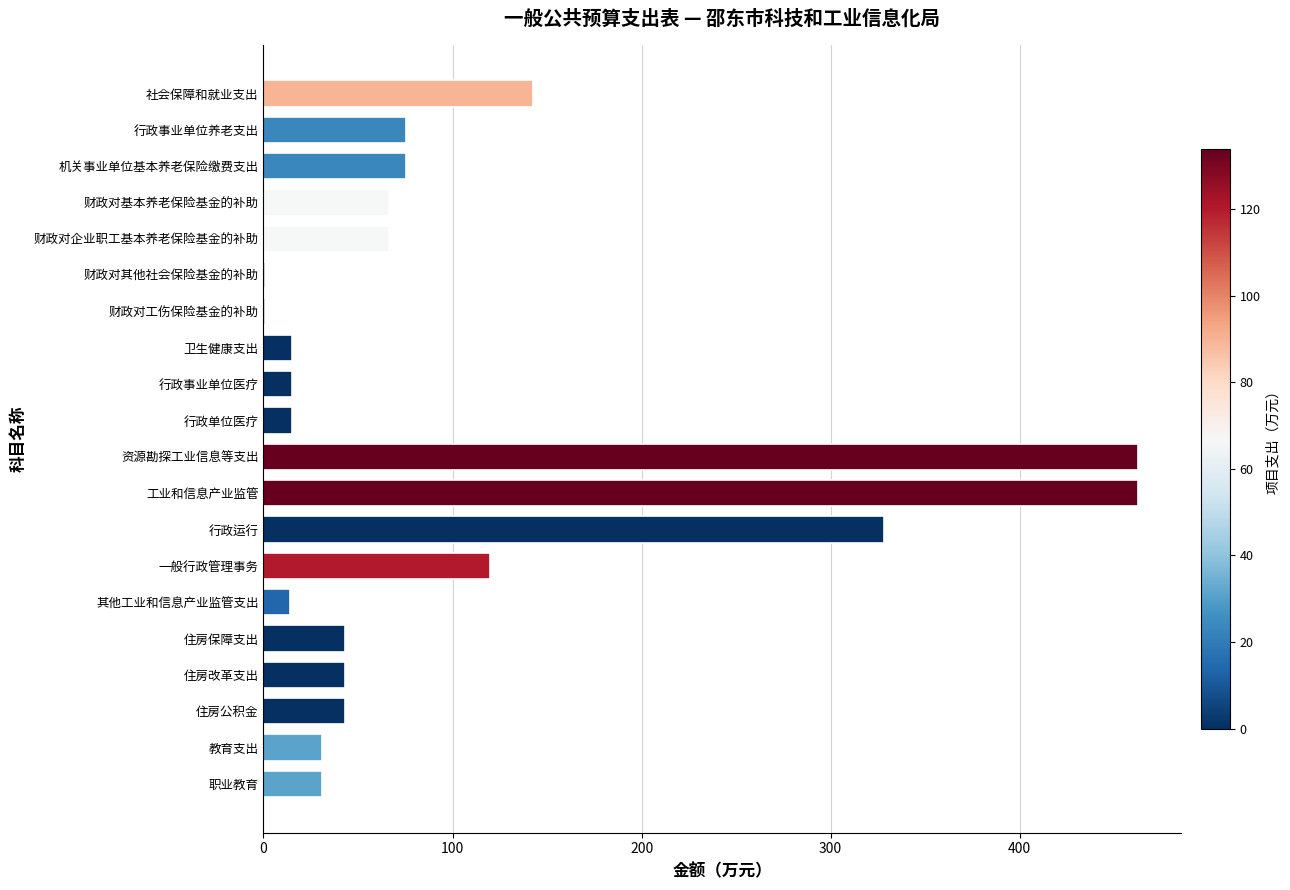

The chart shows a value of 162.2 at 行政运行. True or false?

False